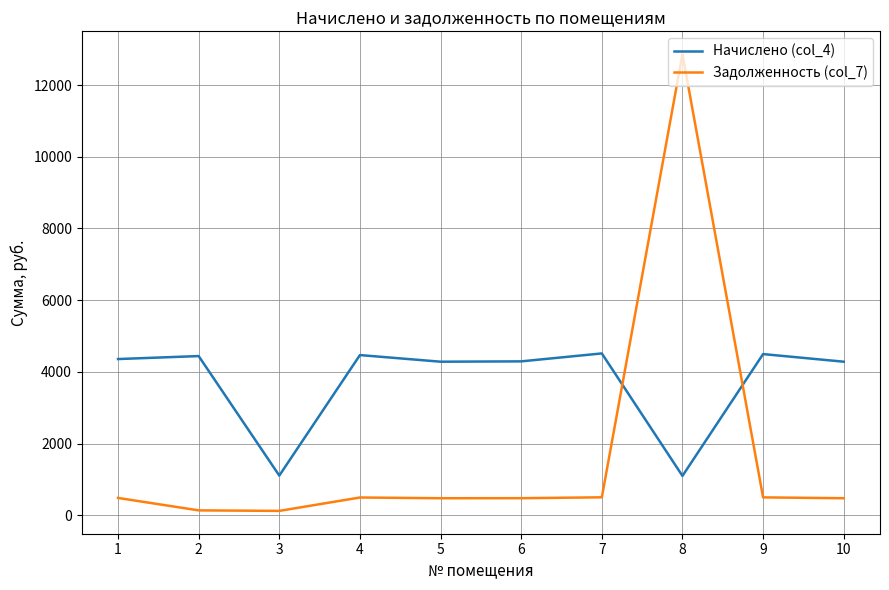

What is the difference between the highest and lowest values at 3?

985.0